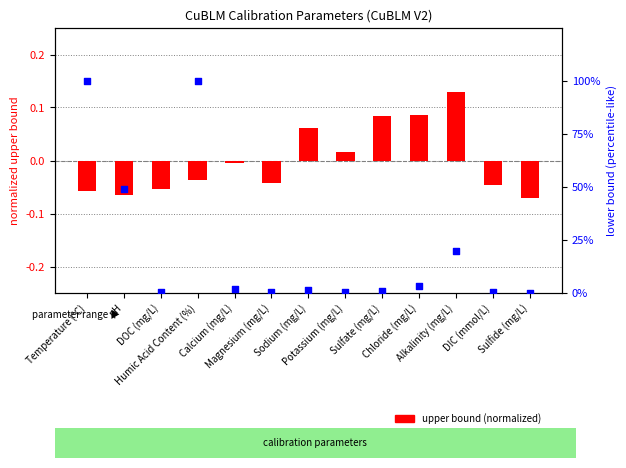

At how many categories does at least one series exceed 53?

2